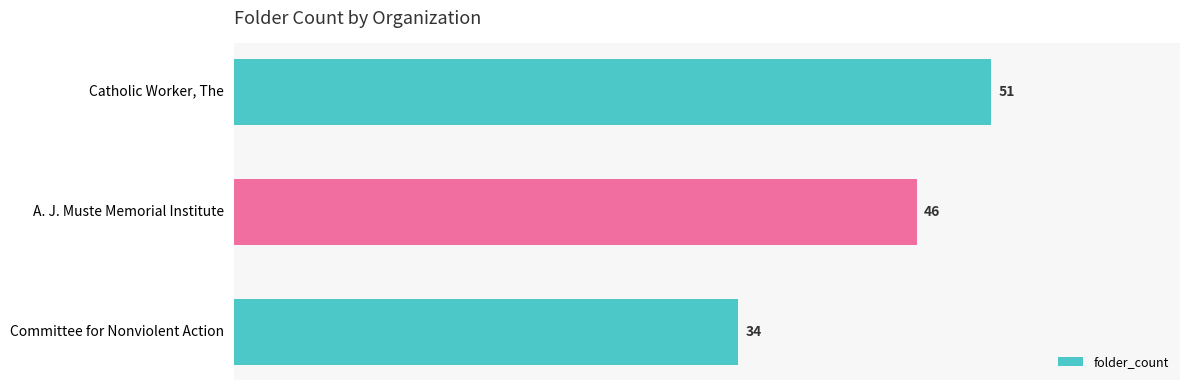

Does the chart contain any negative values?

No